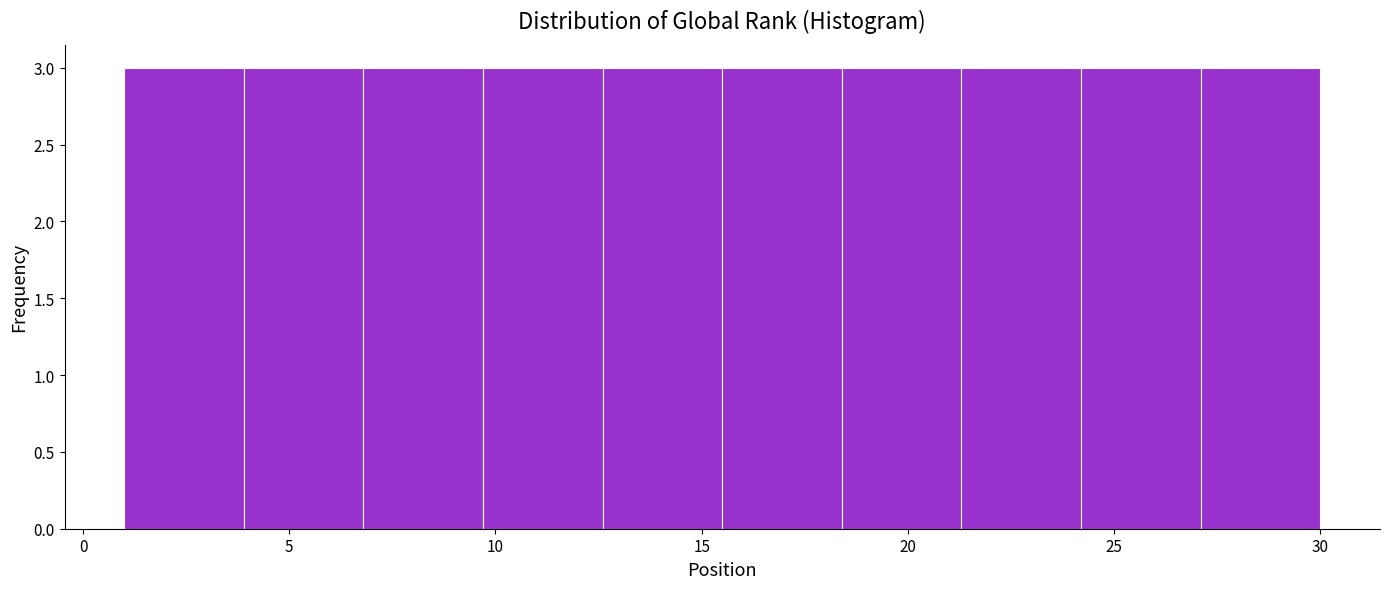

How tall is the bar that spans 27.1 to 30.0 on the x-axis? Neither the bar edges nor the heights are printed on the chart, so give them approximately, as read against the axes.

3